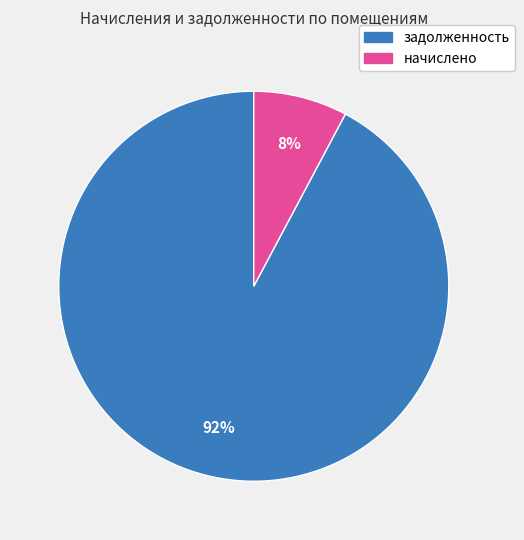

To the nearest percent, what is the difference between the largest and smallest slice percentages?

84%